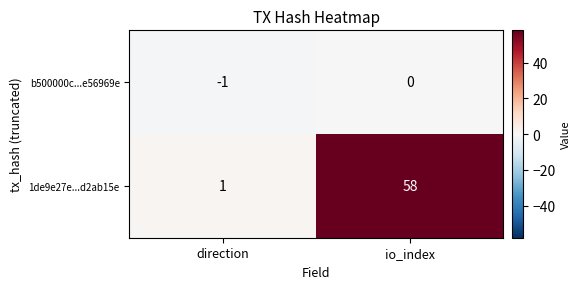

Reading left to right, what are all the values shown in this chart?

b500000c...e56969e: -1	0
1de9e27e...d2ab15e: 1	58